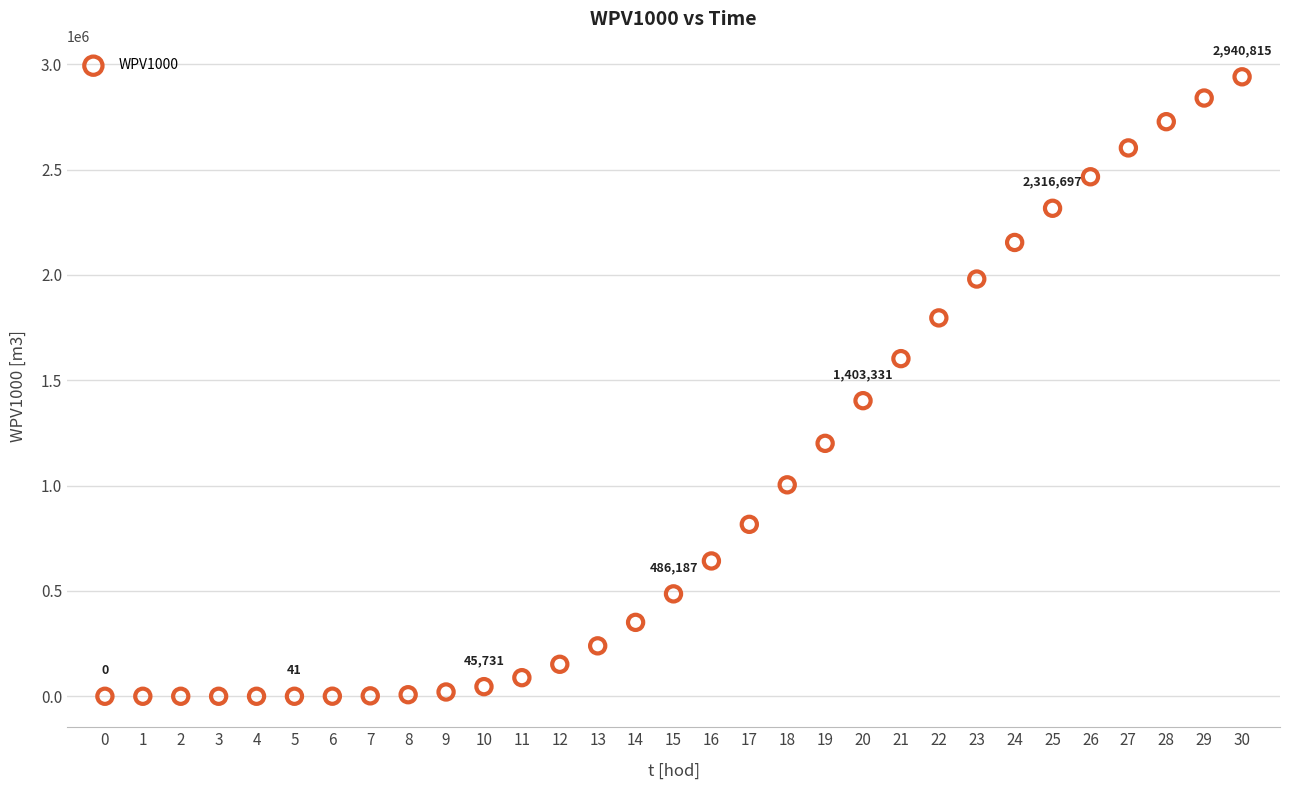

What Y value in the scatter plot is closest to 1470407?

1403330.9